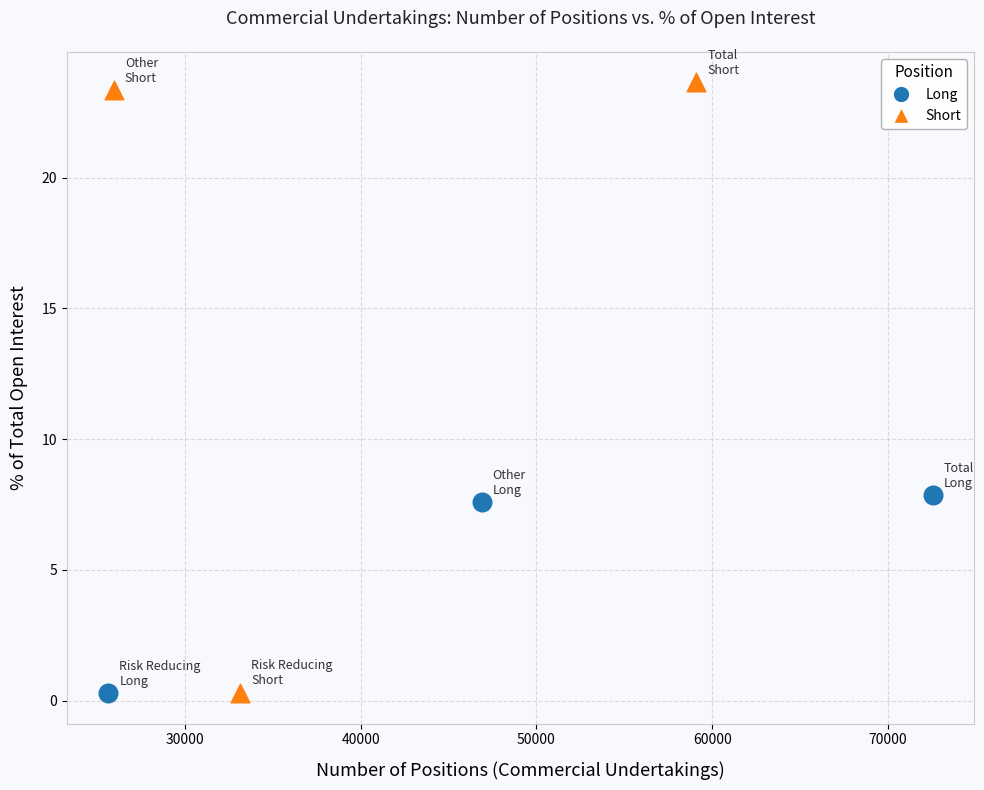

Which series contains the highest Y value?

Short